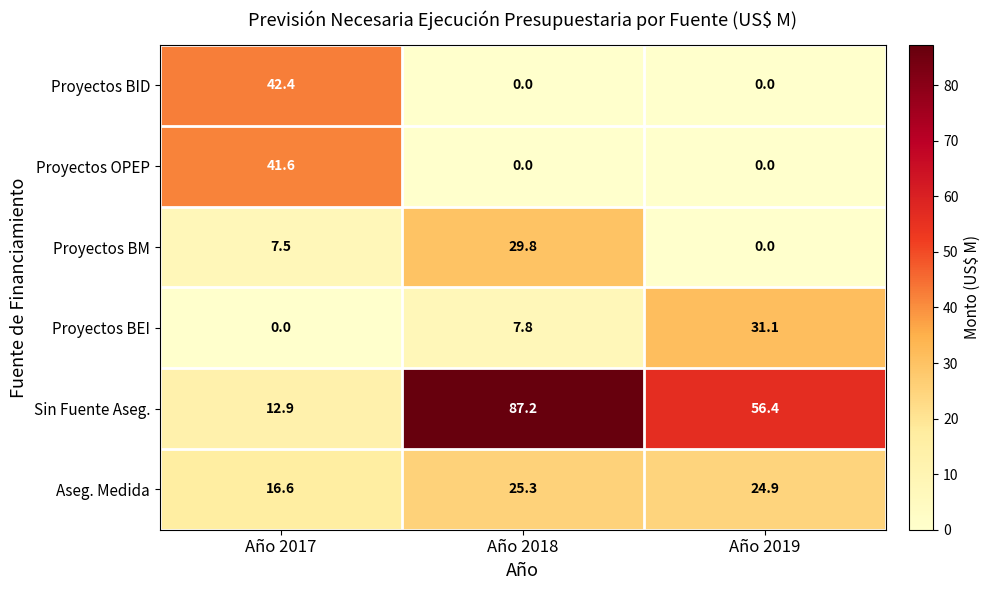

What is the sum of the Proyectos OPEP values at Año 2019 and Año 2017?

41.6